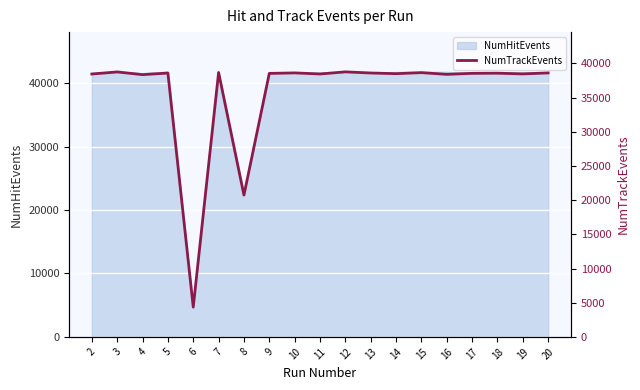

Rank the categories by value from lowest to highest.

6, 8, 4, 16, 2, 11, 19, 14, 9, 17, 18, 5, 13, 20, 10, 15, 7, 3, 12